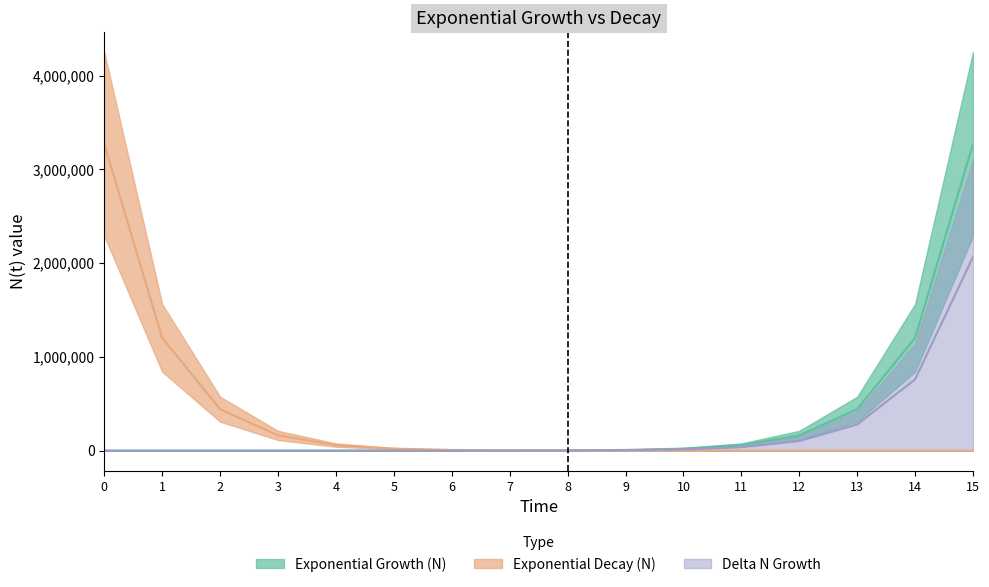

Reading left to right, extract all data points from this chart.

Exponential Growth (N): 0=1.0	1=2.7	2=7.4	3=20.1	4=54.6	5=148.4	6=403.4	7=1096.6	8=2981.0	9=8103.1	10=22026.5	11=59874.1	12=162754.8	13=442413.4	14=1202604.3	15=3269017.4
Exponential Decay (N): 0=3269017.4	1=1202604.3	2=442413.4	3=162754.8	4=59874.1	5=22026.5	6=8103.1	7=2981.0	8=1096.6	9=403.4	10=148.4	11=54.6	12=20.1	13=7.4	14=2.7	15=1.0
Delta N Growth: 0=0.0	1=1.7	2=4.7	3=12.7	4=34.5	5=93.8	6=255.0	7=693.2	8=1884.3	9=5122.1	10=13923.4	11=37847.7	12=102880.6	13=279658.6	14=760190.9	15=2066413.1